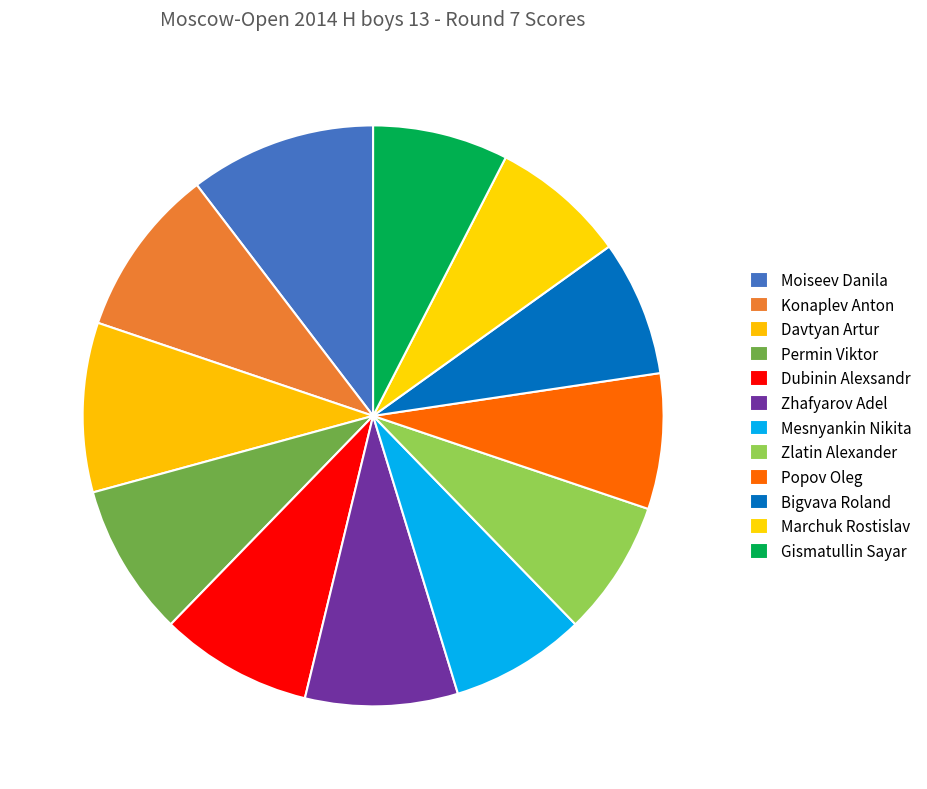

Is Marchuk Rostislav the majority of the pie?

No